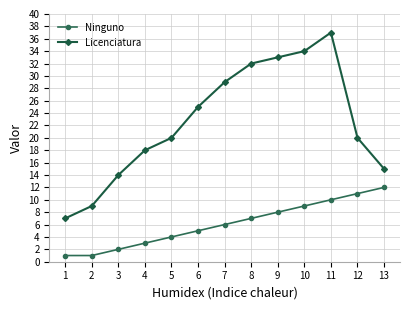

Reading right to left, what are all the values shown in this chart?

Ninguno: 13=12	12=11	11=10	10=9	9=8	8=7	7=6	6=5	5=4	4=3	3=2	2=1	1=1
Licenciatura: 13=15	12=20	11=37	10=34	9=33	8=32	7=29	6=25	5=20	4=18	3=14	2=9	1=7